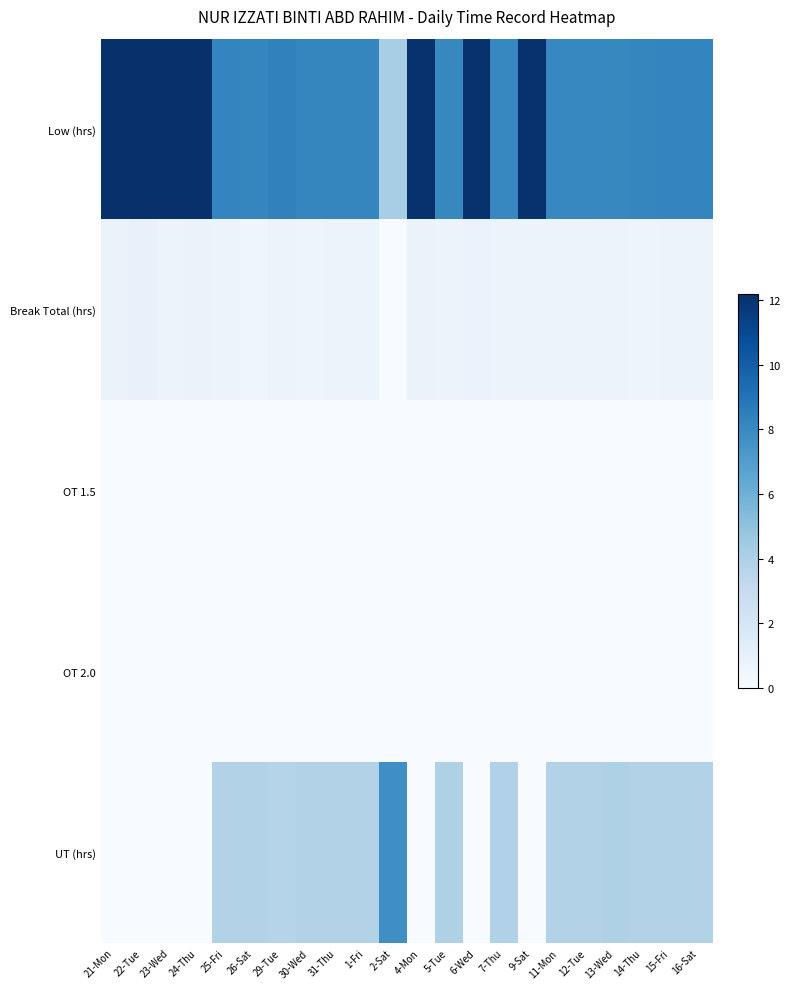

How many data points does each series have?

22